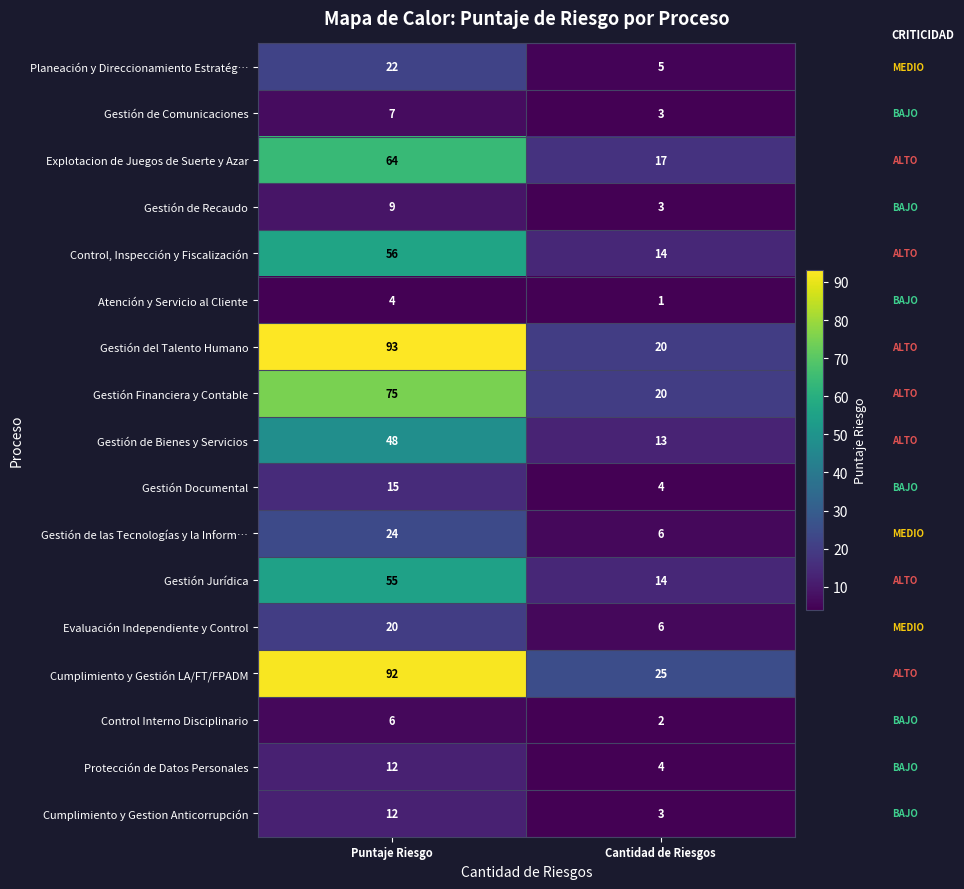

What is the maximum value shown in the chart?

93